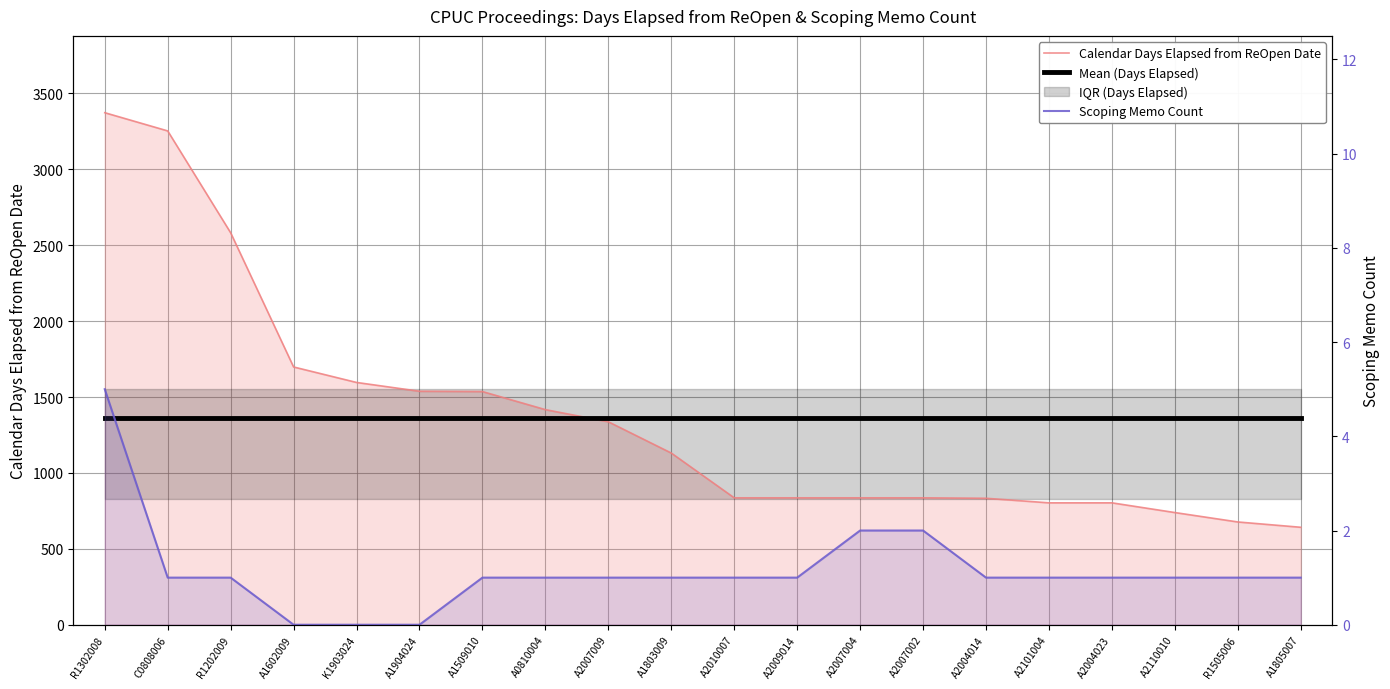

What value does the Calendar Days Elapsed from ReOpen Date series have at A2007002?

836.0